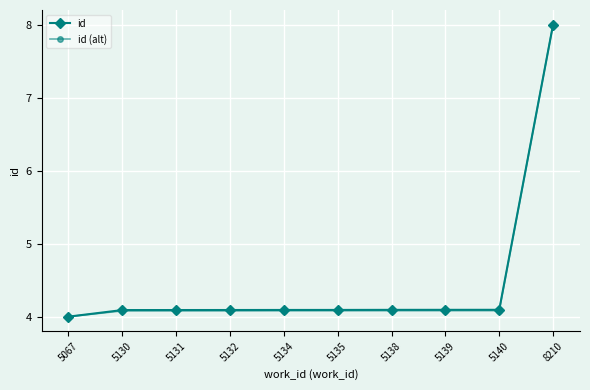

The value of id at 5131 is 6.8. True or false?

False